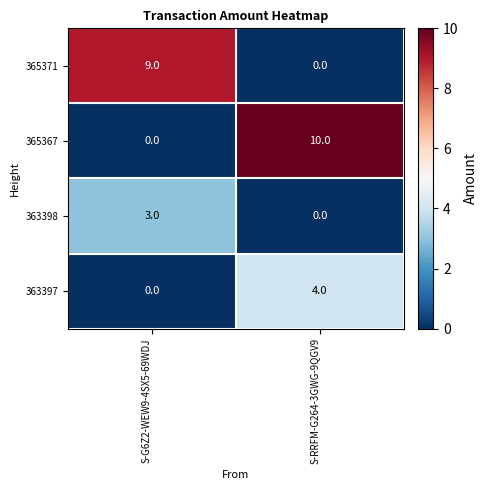

True or false: 363397 has a value of -2 at S-G6Z2-WEW9-4SX5-69WDJ.

False